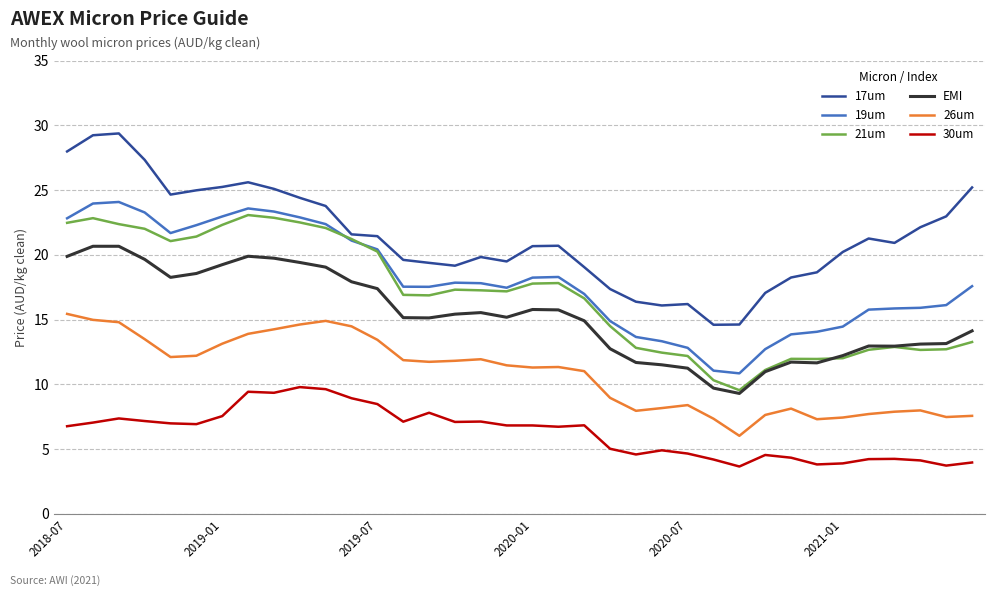

True or false: EMI and 30um cross at least once.

False